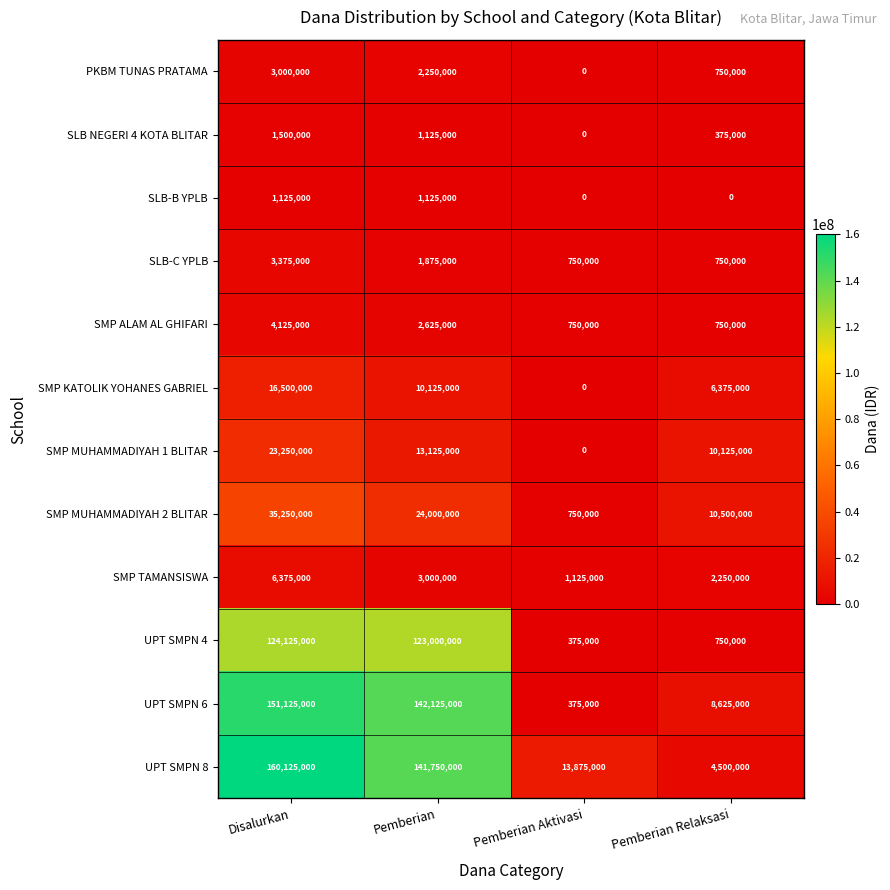

Is it true that SLB-B YPLB equals 345939 at Disalurkan?

False